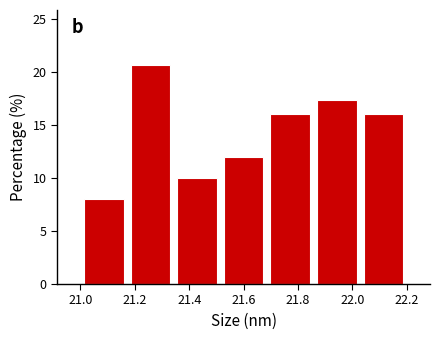

Which range on the x-axis has the tallest bar?

21.18 to 21.34